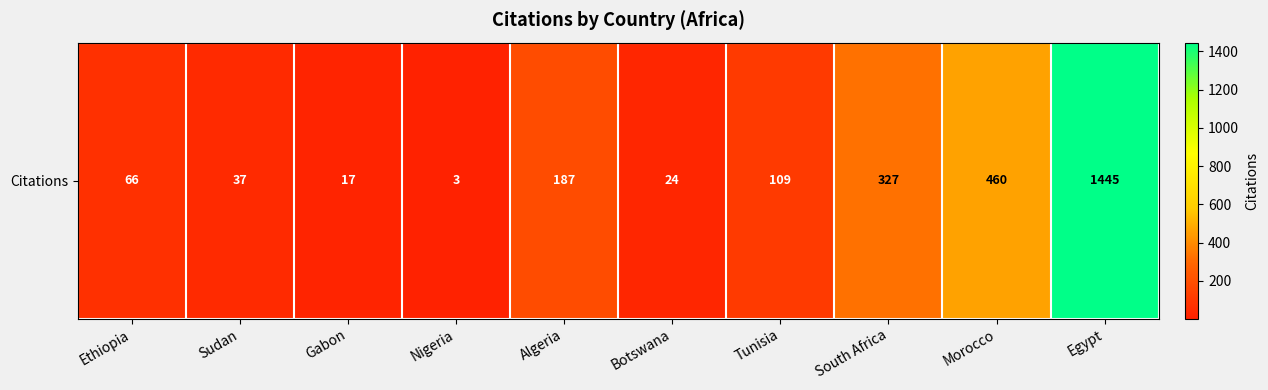

What is the sum of all values?

2675